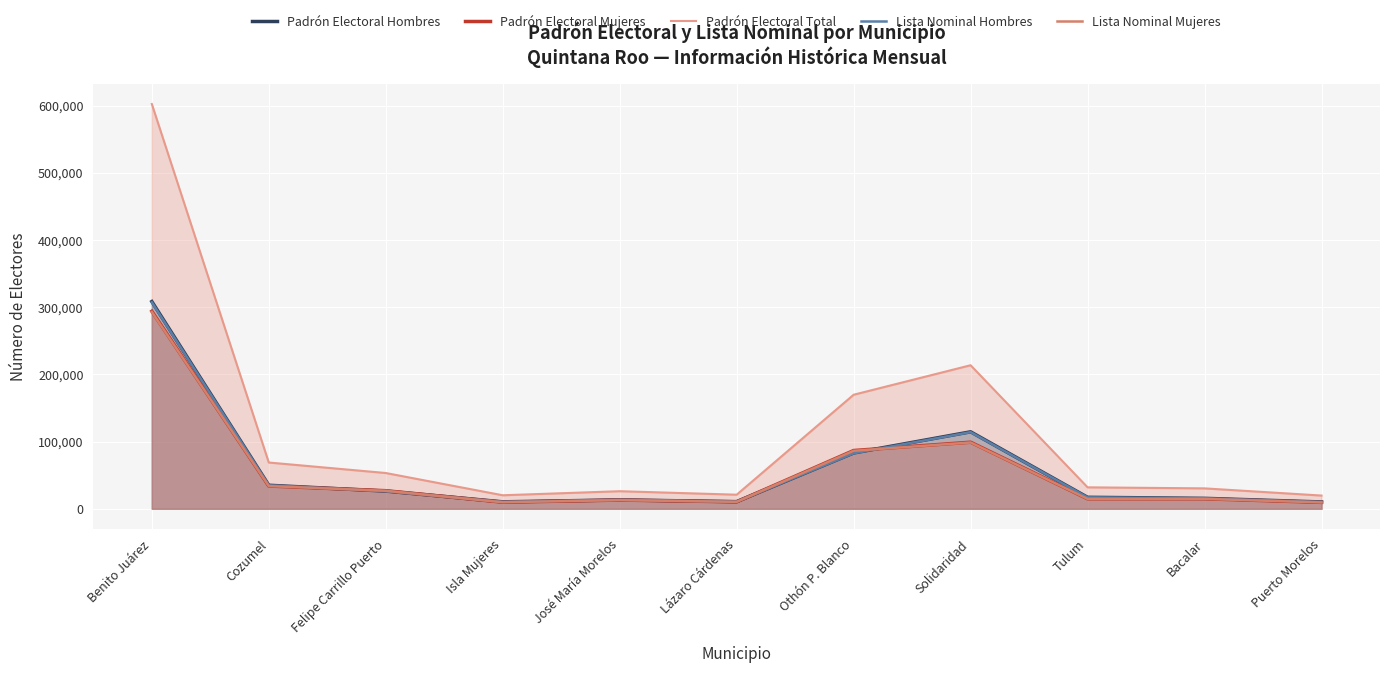

What is the label of the 8th point from the right?

Isla Mujeres